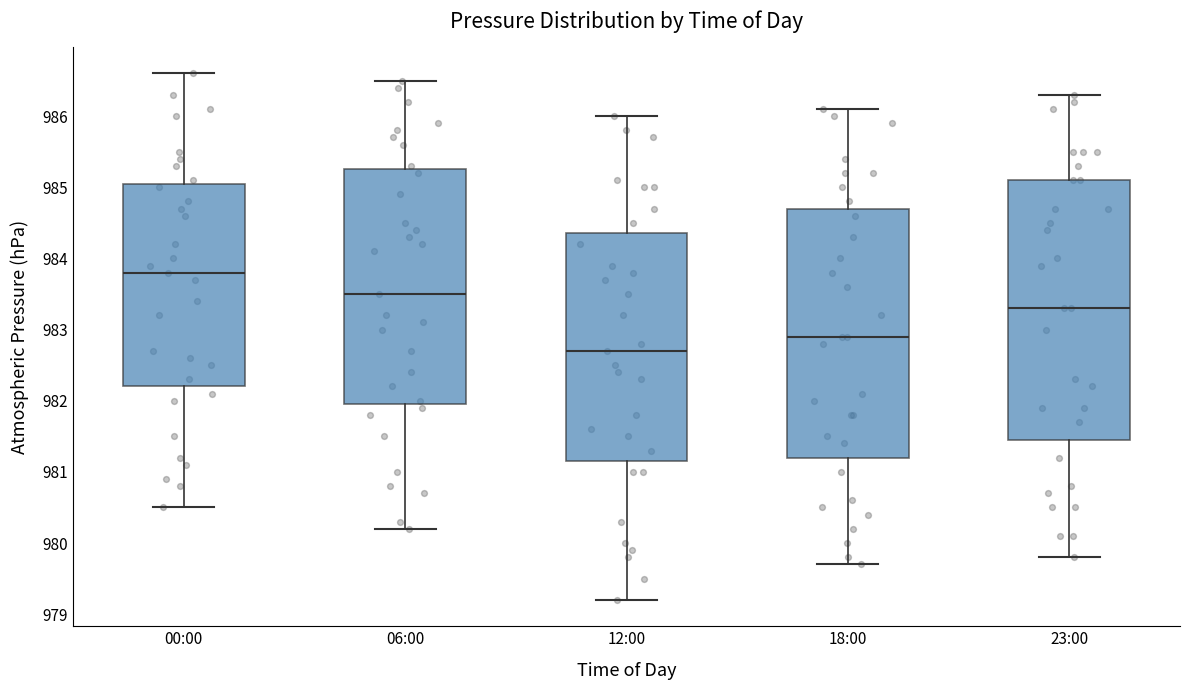

Reading left to right, read every box against the y-axis: the position of its median line, the range the box covers, and the ends of its whiskers. The values are not printed on the chart, so give them approximately, as read against the axis.

00:00: median 983.8, box 982.2 to 985.1, whiskers 980.5 to 986.6
06:00: median 983.5, box 982.0 to 985.3, whiskers 980.2 to 986.5
12:00: median 982.7, box 981.2 to 984.4, whiskers 979.2 to 986.0
18:00: median 982.9, box 981.2 to 984.7, whiskers 979.7 to 986.1
23:00: median 983.3, box 981.5 to 985.1, whiskers 979.8 to 986.3